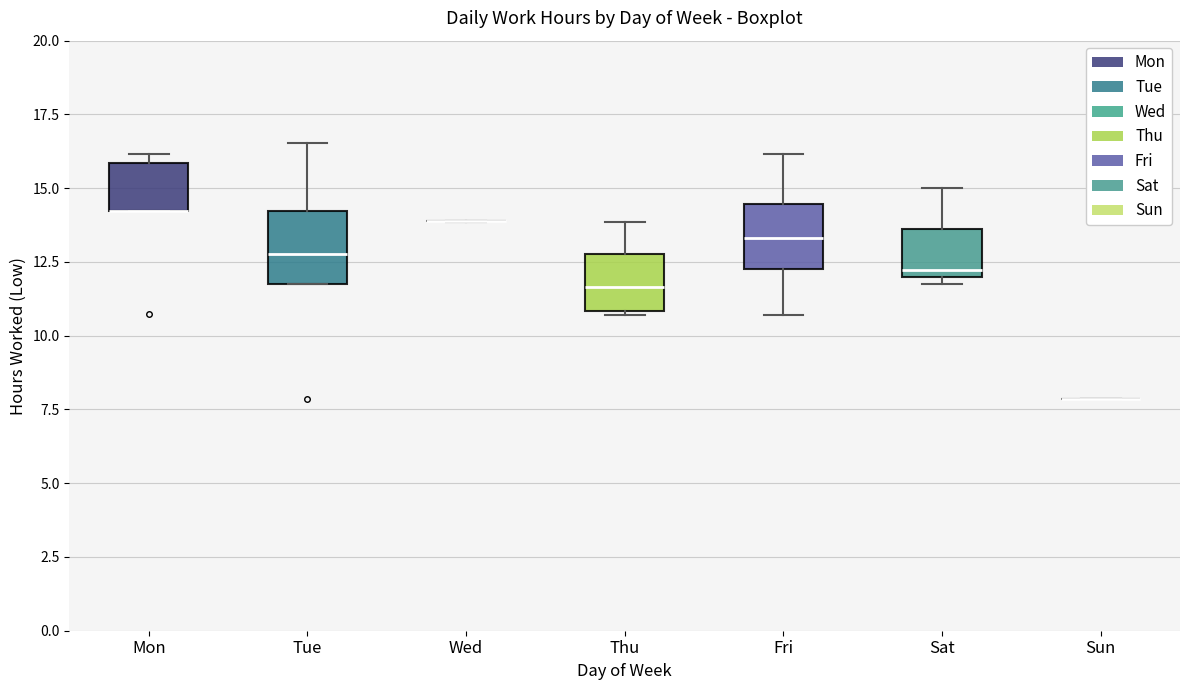

Reading left to right, transcribe this box plot: for each box, give where its median line is, the range the box spans, and where its two whiskers end, as read against the y-axis. The values are not printed on the chart, so give them approximately, as read against the axis.

Mon: median 14.0 (drawn on the box's lower edge), box 14.0 to 16.0, whiskers 14.0 to 16.0 (just above the box's upper edge)
Tue: median 13.0, box 11.5 to 14.0, whiskers 11.5 to 16.5
Wed: box collapsed to a line at 14.0, whiskers 14.0 to 14.0
Thu: median 11.5, box 11.0 to 13.0, whiskers 10.5 to 14.0
Fri: median 13.5, box 12.5 to 14.5, whiskers 10.5 to 16.0
Sat: median 12.0 (just above the box's lower edge), box 12.0 to 13.5, whiskers 11.5 to 15.0
Sun: box collapsed to a line at 8.0, whiskers 8.0 to 8.0